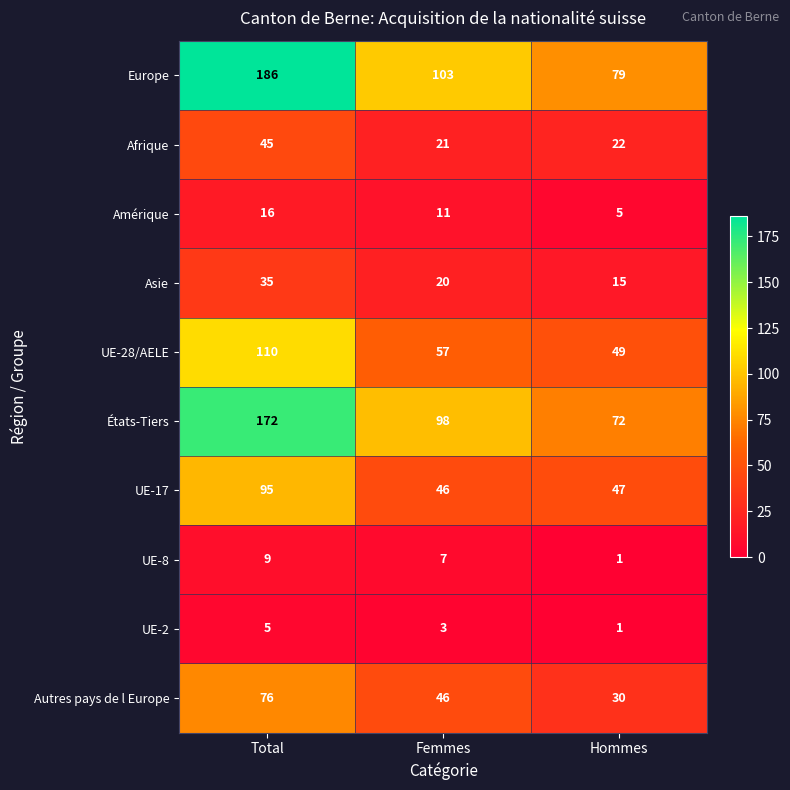

Reading right to left, what are all the values shown in this chart?

Europe: 79	103	186
Afrique: 22	21	45
Amérique: 5	11	16
Asie: 15	20	35
UE-28/AELE: 49	57	110
États-Tiers: 72	98	172
UE-17: 47	46	95
UE-8: 1	7	9
UE-2: 1	3	5
Autres pays de l Europe: 30	46	76